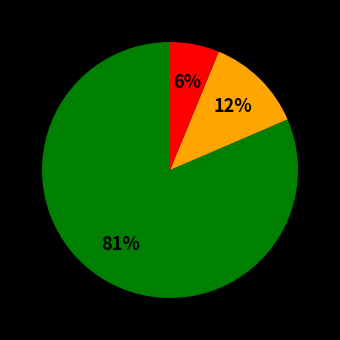

Is there a majority slice in this chart?

Yes